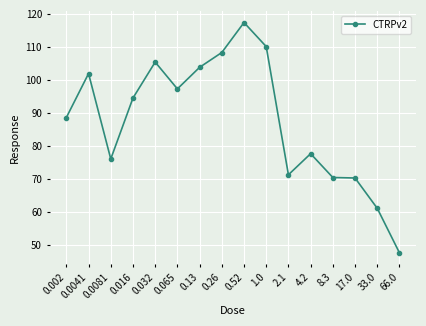

What is the sum of all values?

1401.0